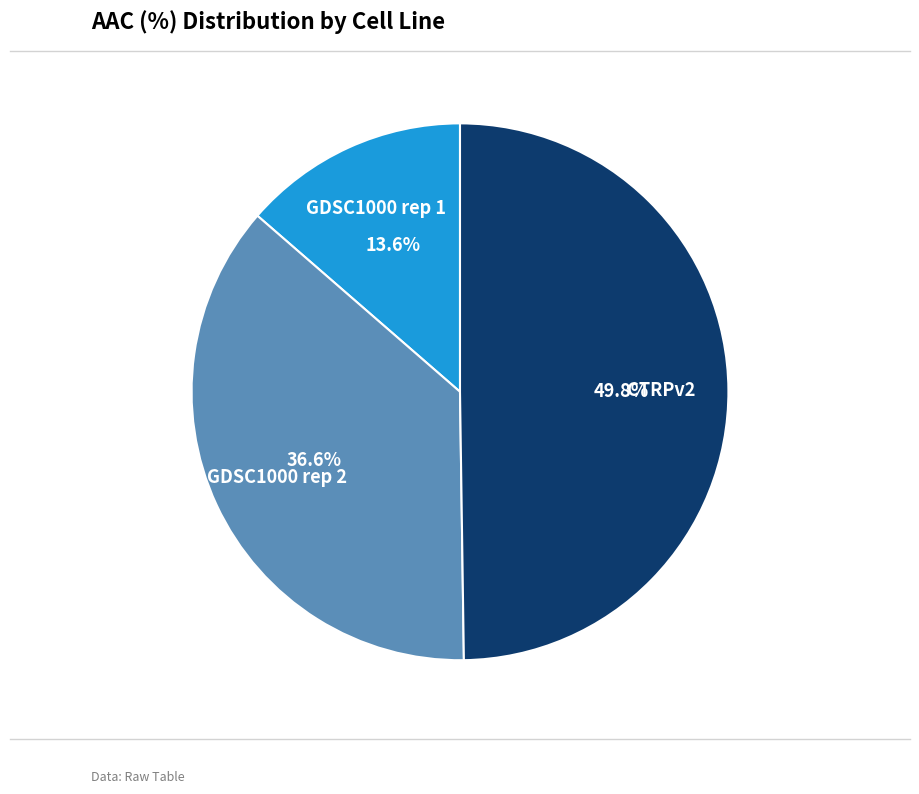

Approximately how many times larger is the value at GDSC1000 rep 1 compared to GDSC1000 rep 2?

0.4